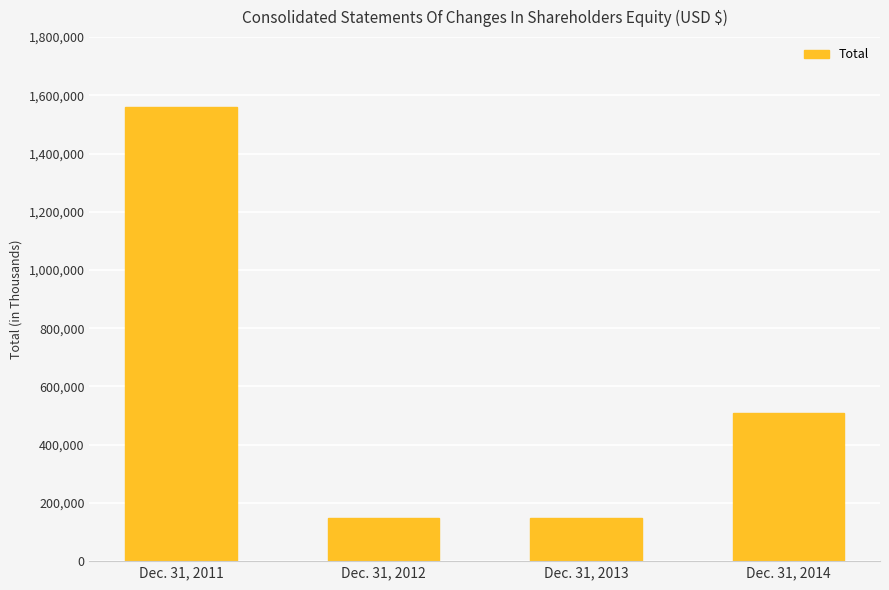

Read the value at Dec. 31, 2013.

147905